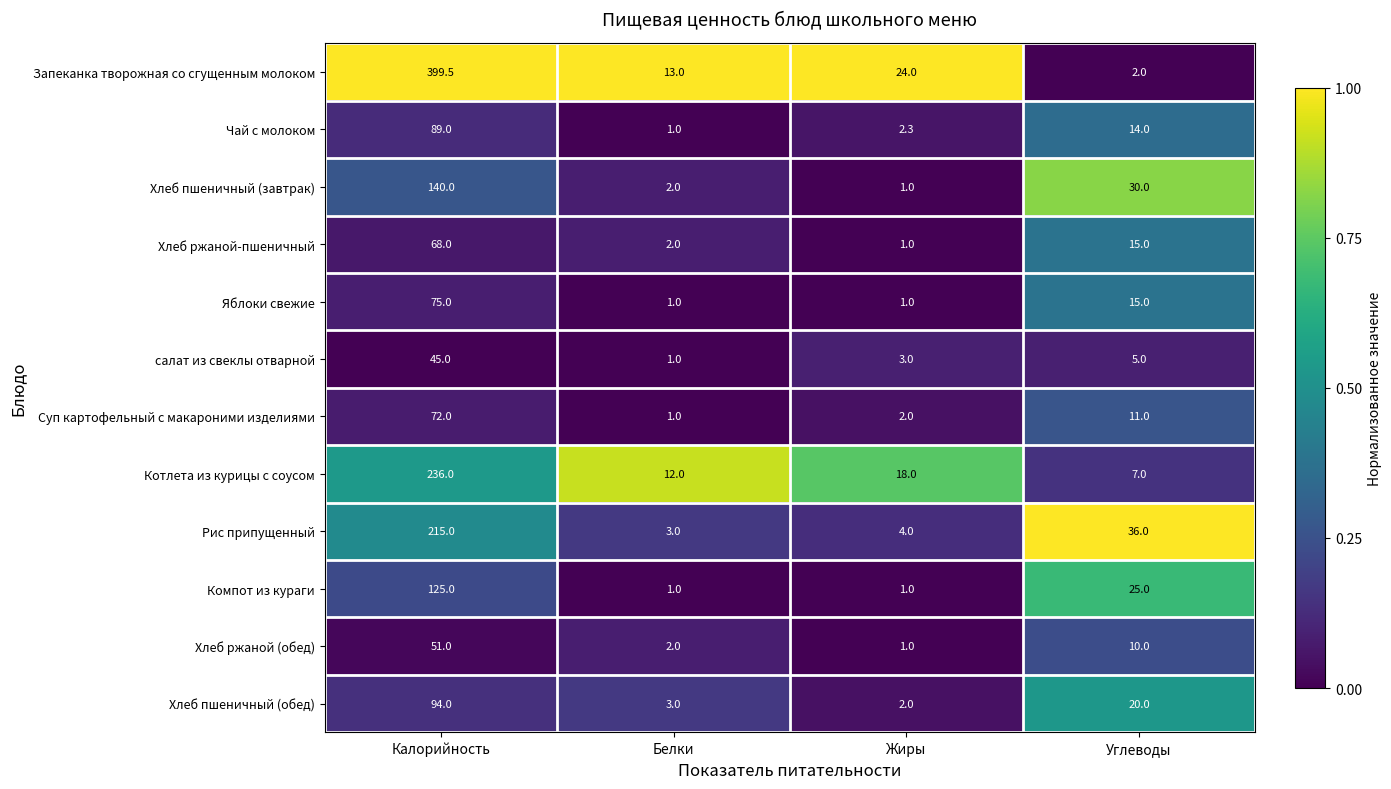

What is the difference between the second highest and minimum values in the Суп картофельный с макароними изделиями series?

10.0